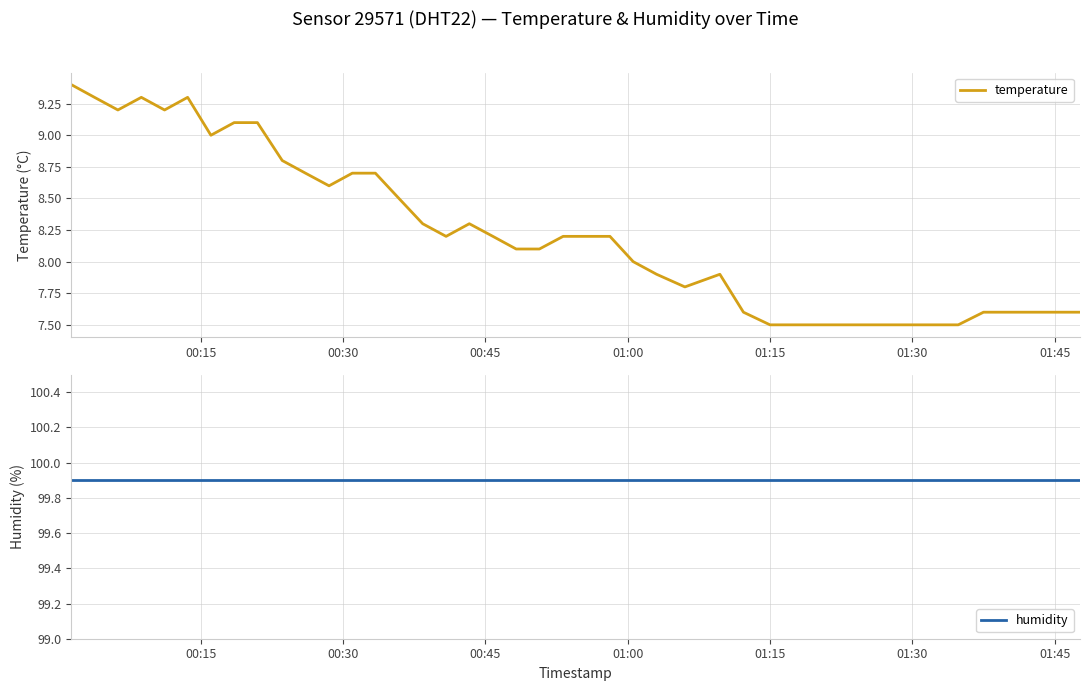

How many distinct data groups are displayed?

2